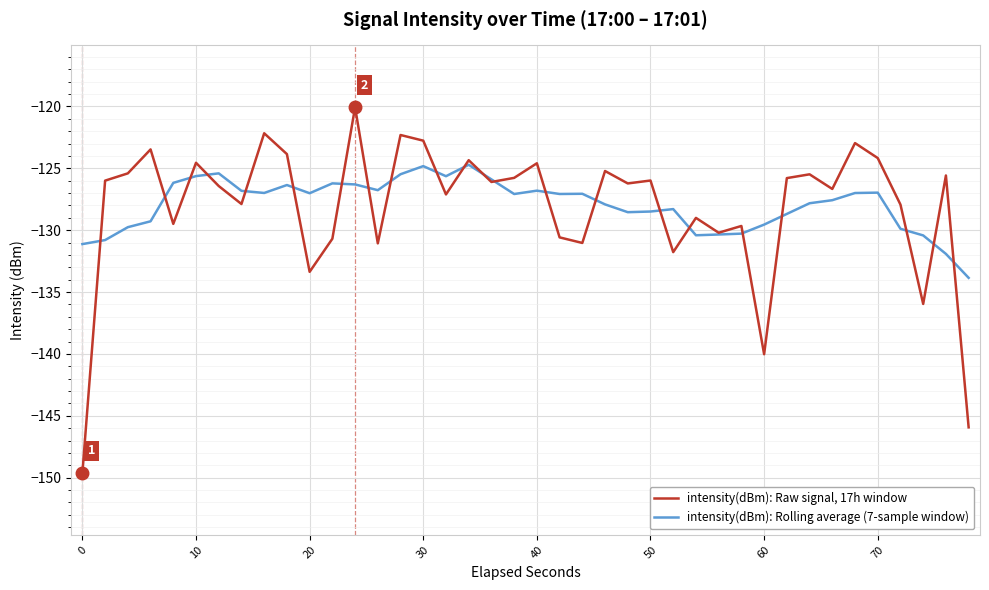

List the series in order of their overall mean, lowest first.

intensity(dBm): Raw signal, 17h window, intensity(dBm): Rolling average (7-sample window)